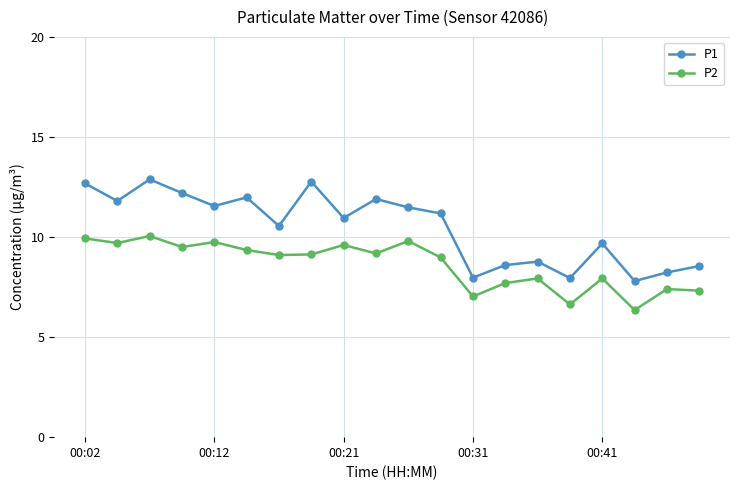

What is the average value of the P1 series?

10.5